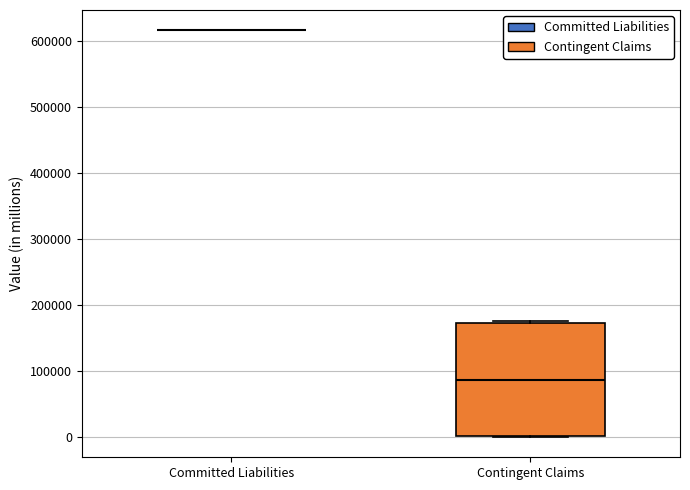

Reading left to right, read every box against the y-axis: the position of its median line, the range the box covers, and the ends of its whiskers. The values are not printed on the chart, so give them approximately, as read against the axis.

Committed Liabilities: box collapsed to a line at 620000, whiskers 620000 to 620000
Contingent Claims: median 90000, box 0 to 170000, whiskers 0 to 180000